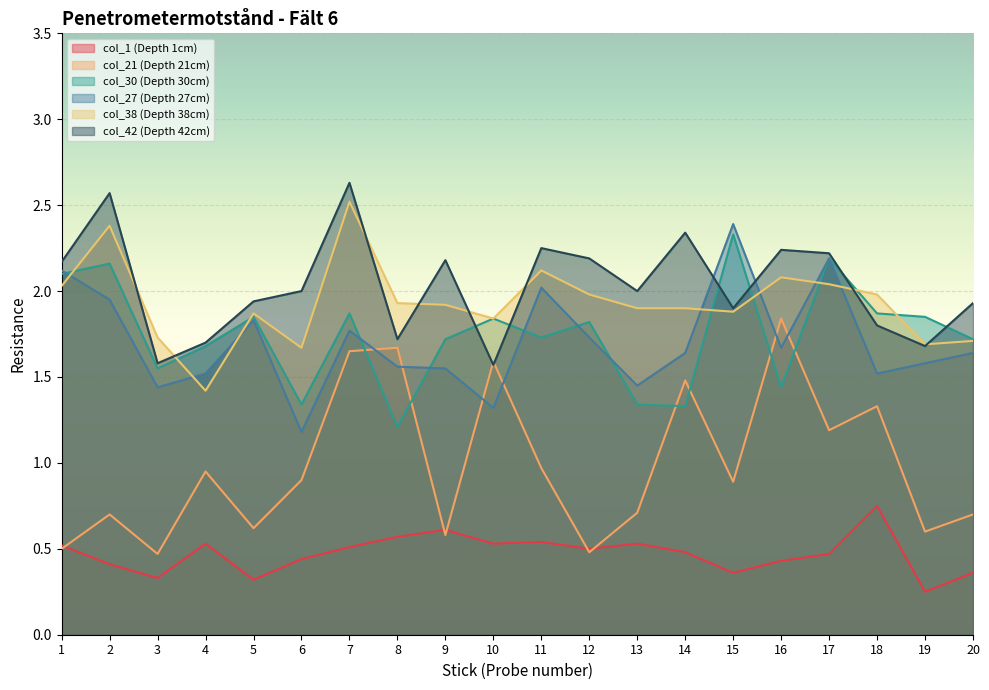

How many lines are shown in the chart?

6